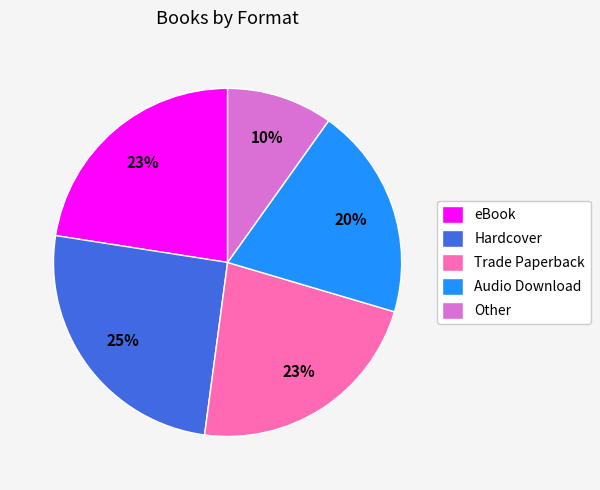

True or false: Trade Paperback accounts for 23% of the total.

True